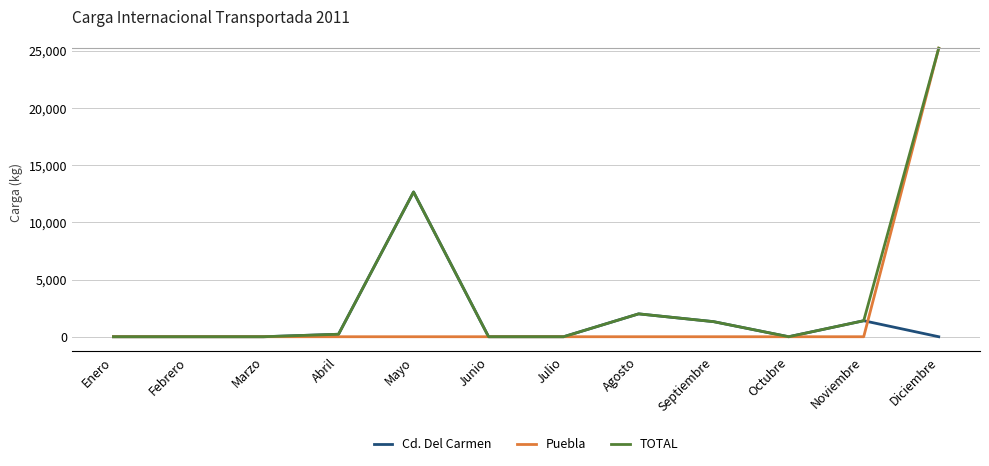

What is the sum of all TOTAL values?

42817